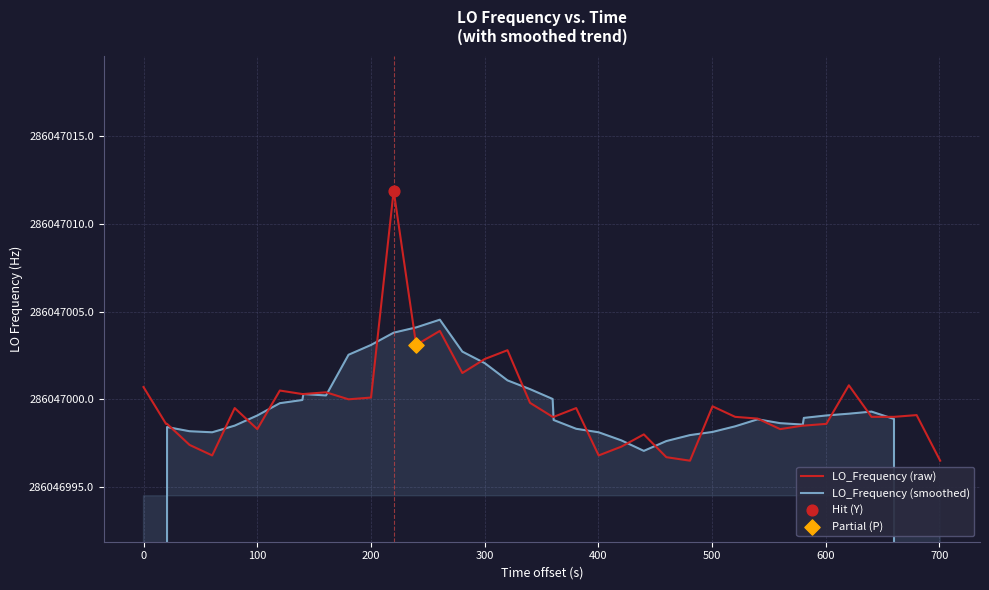

Which series has the largest total across all categories?

LO_Frequency (raw)